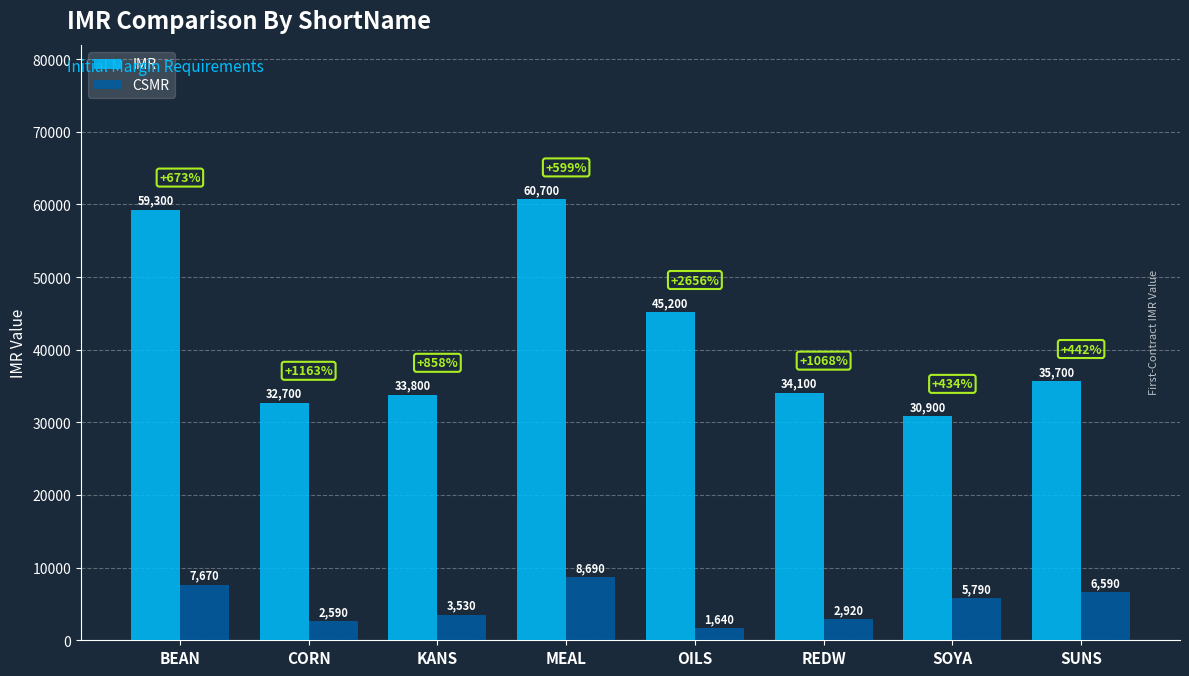

Is the value of CSMR at BEAN greater than the value of IMR at BEAN?

No